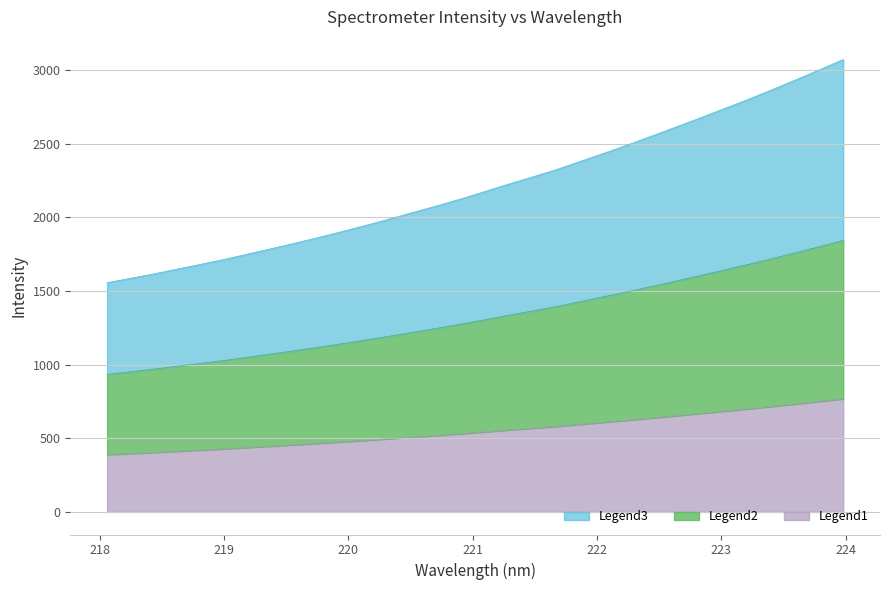

Does the chart have visible grid lines?

Yes